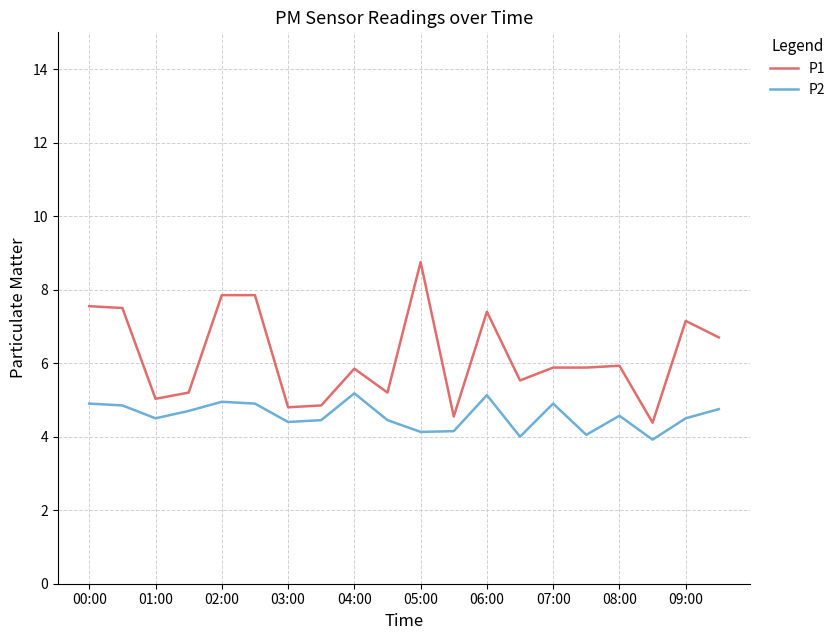

How many lines are shown in the chart?

2